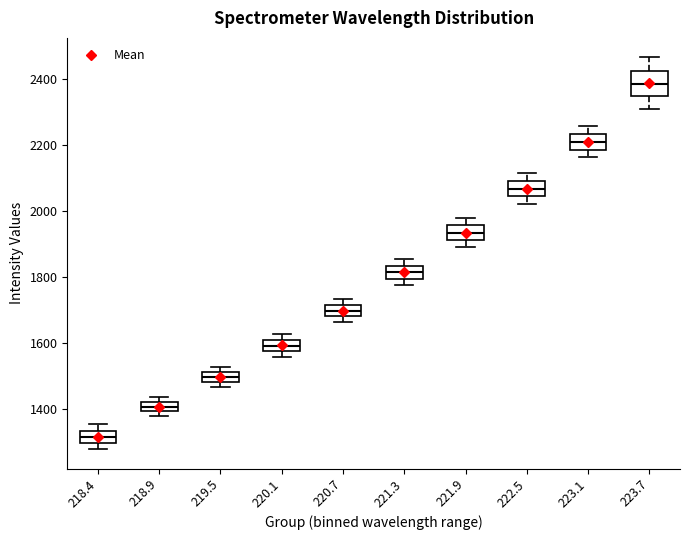

Where does the upper whisker of the box at x = 223.1 end on the y-axis? The values are not printed on the chart, so give them approximately, as read against the axis.

2260